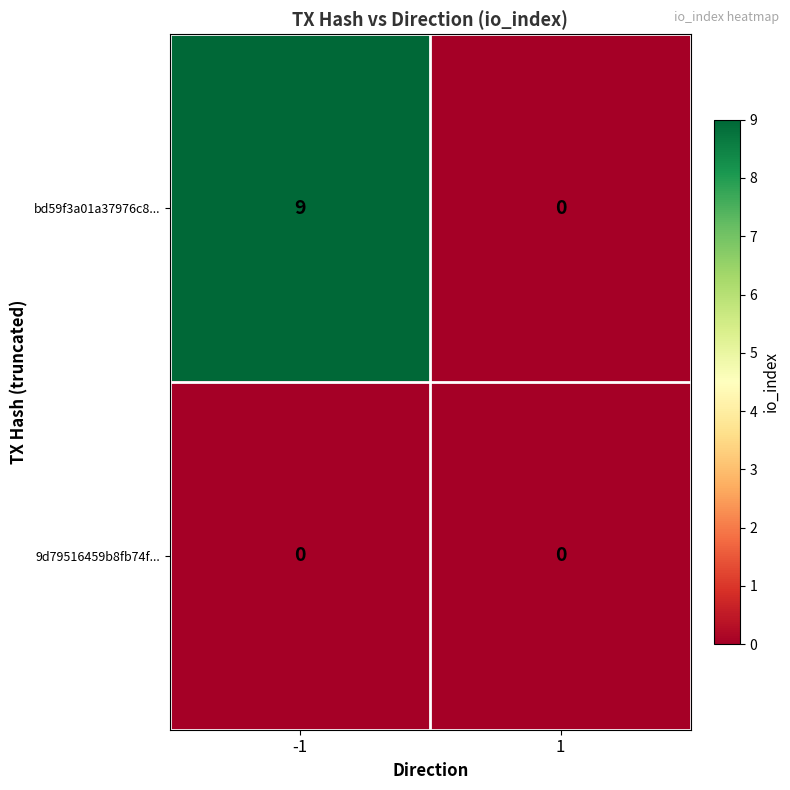

True or false: 9d79516459b8fb74f... has a value of 0 at 1.

True